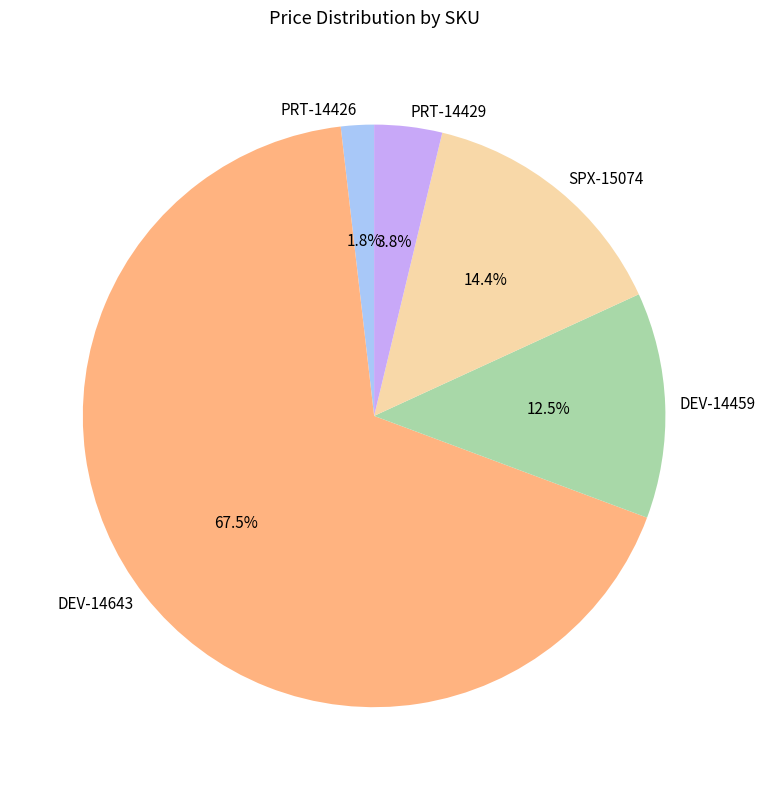

What portion of the pie excludes SPX-15074?

85.6%